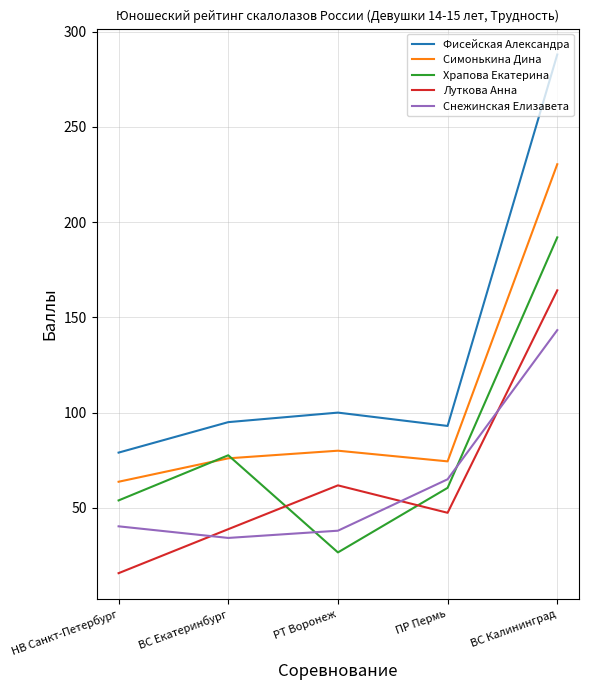

Reading left to right, list all the values displayed in this chart.

Фисейская Александра: НВ Санкт-Петербург=79.0	ВС Екатеринбург=95.0	РТ Воронеж=100.0	ПР Пермь=93.0	ВС Калининград=288.0
Симонькина Дина: НВ Санкт-Петербург=63.7	ВС Екатеринбург=76.0	РТ Воронеж=80.0	ПР Пермь=74.4	ВС Калининград=230.4
Храпова Екатерина: НВ Санкт-Петербург=53.9	ВС Екатеринбург=77.6	РТ Воронеж=26.6	ПР Пермь=60.5	ВС Калининград=192.0
Луткова Анна: НВ Санкт-Петербург=15.7	ВС Екатеринбург=38.8	РТ Воронеж=61.8	ПР Пермь=47.4	ВС Калининград=164.2
Снежинская Елизавета: НВ Санкт-Петербург=40.3	ВС Екатеринбург=34.2	РТ Воронеж=38.0	ПР Пермь=65.0	ВС Калининград=143.3